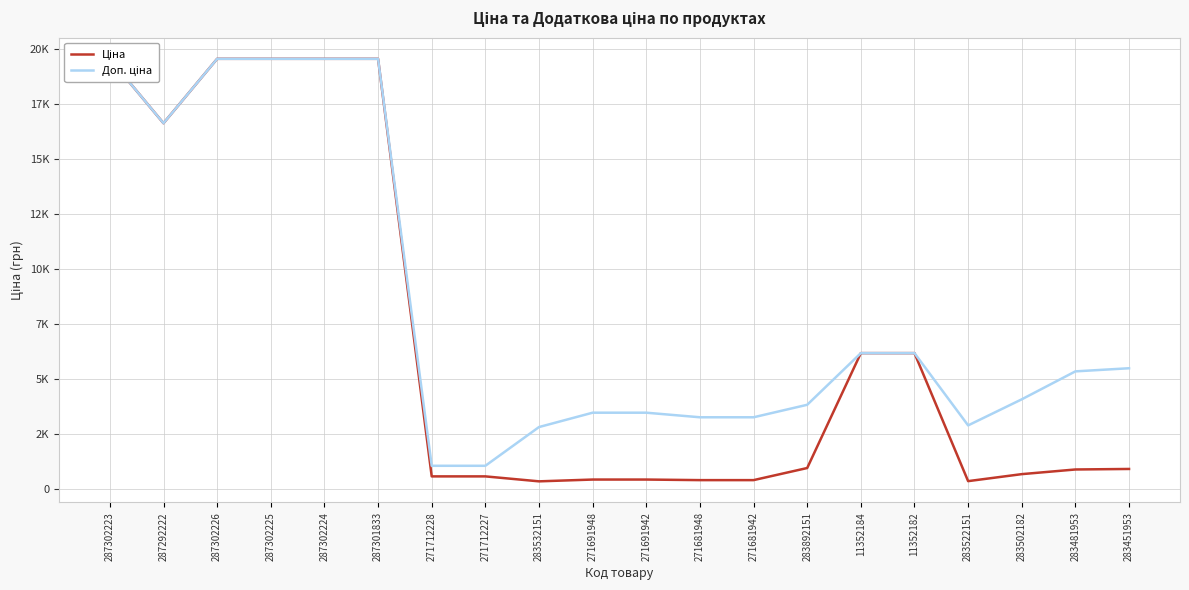

What position from the left is 283502182?

18